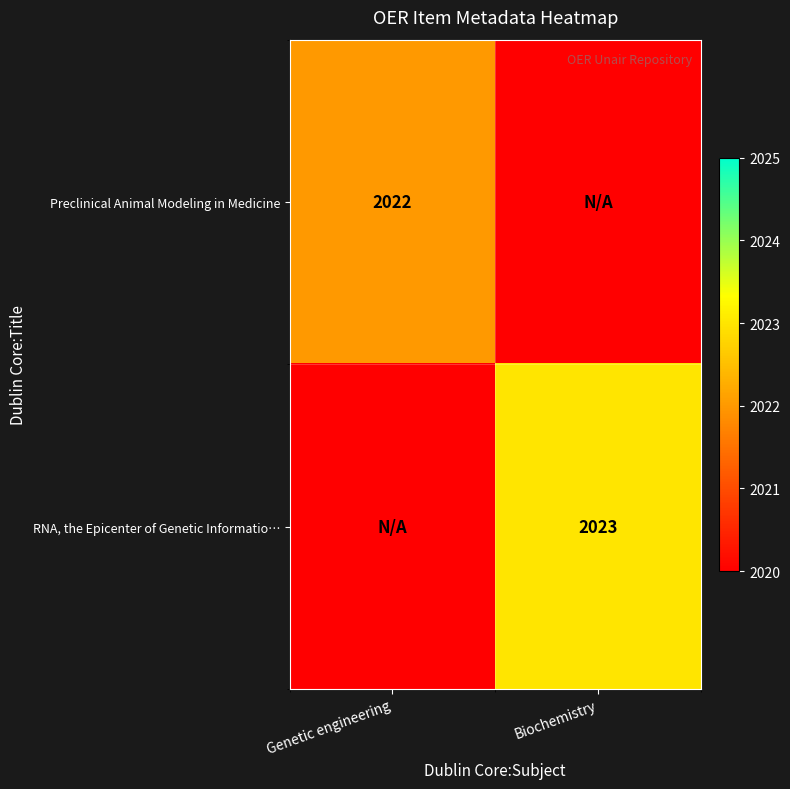

True or false: Preclinical Animal Modeling in Medicine has a value of 754 at Genetic engineering.

False